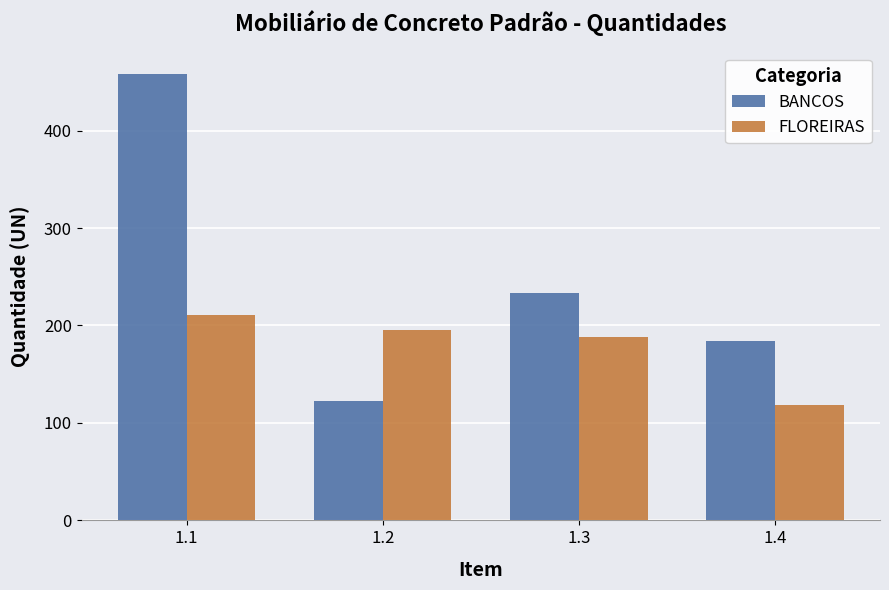

What is the sum of the FLOREIRAS values at 1.1 and 1.2?

406